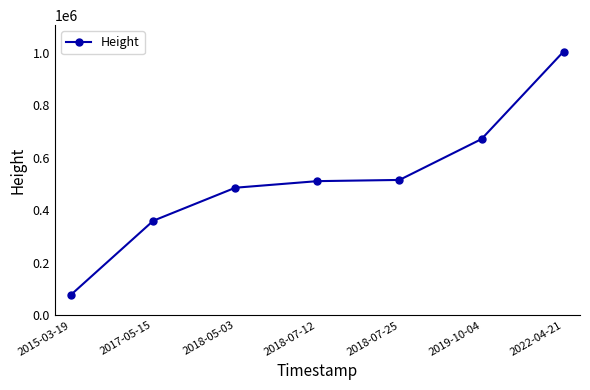

What is the approximate value at 2018-07-25, to the nearest 10?

515930